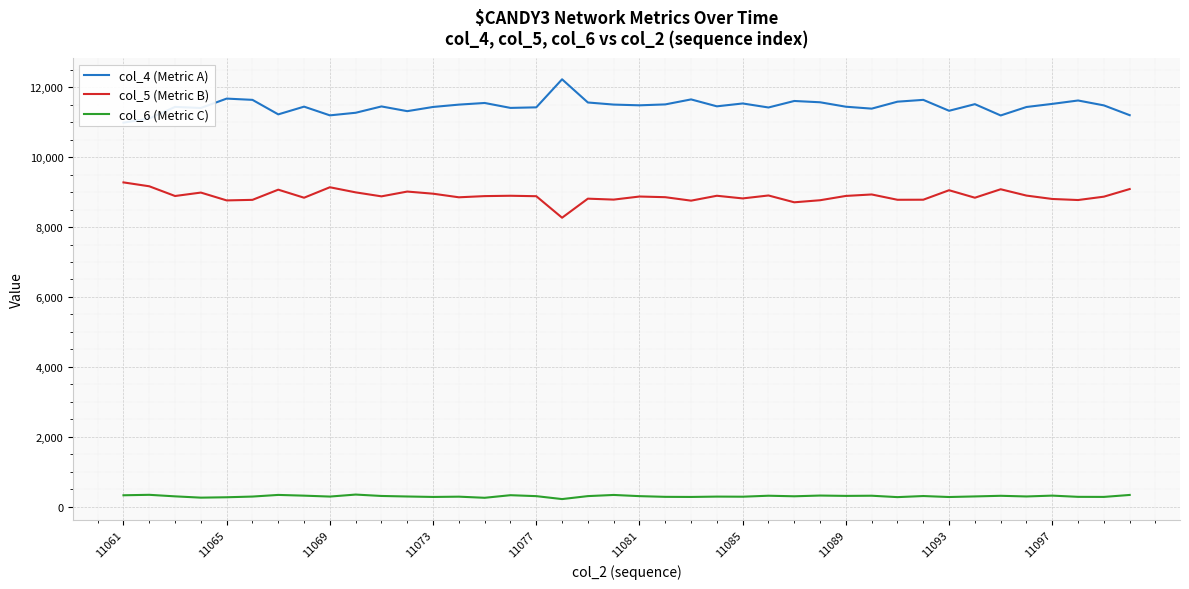

True or false: col_4 (Metric A) and col_6 (Metric C) cross at least once.

False